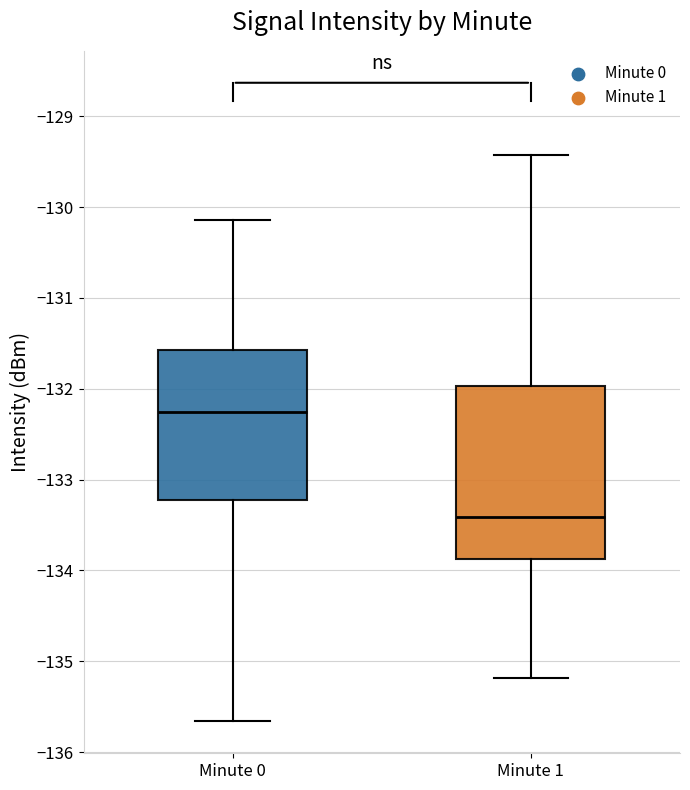

Reading left to right, transcribe this box plot: for each box, give where its median line is, the range the box spans, and where its two whiskers end, as read against the y-axis. The values are not printed on the chart, so give them approximately, as read against the axis.

Minute 0: median -132.3, box -133.2 to -131.6, whiskers -135.7 to -130.1
Minute 1: median -133.4, box -133.9 to -132.0, whiskers -135.2 to -129.4